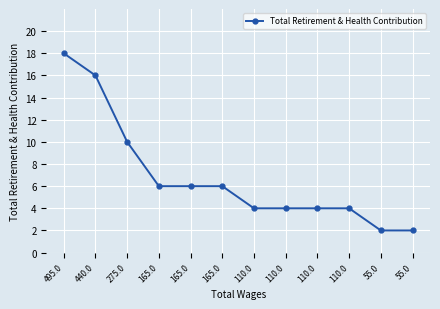

How many categories are shown in the chart?

12